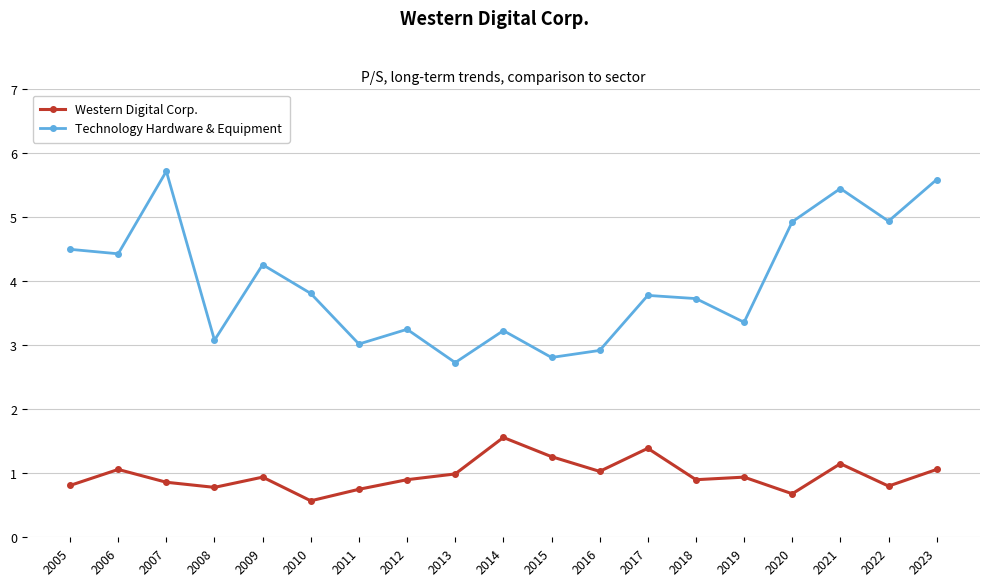

At 2010, list the series in order from smallest to largest.

Western Digital Corp., Technology Hardware & Equipment